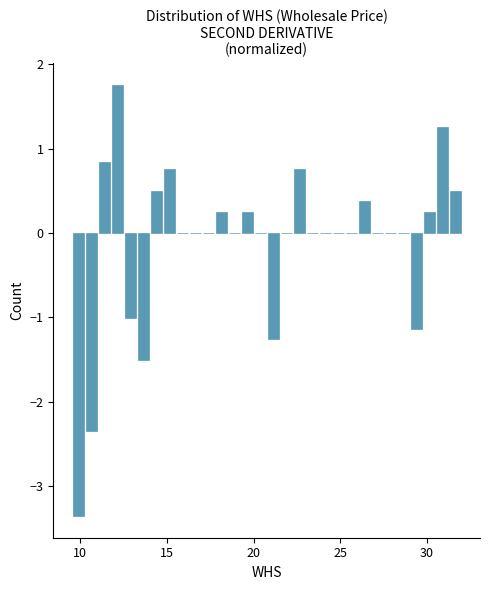

Around what value on the x-axis is the tallest bar? Give the approximate position of its centre, as read against the axis.

12.0